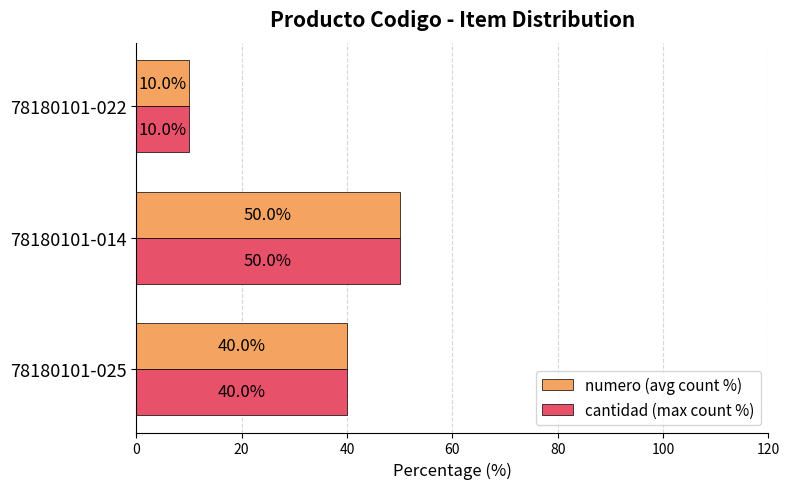

Count the cantidad (max count %) values in the range 10 to 50.

3